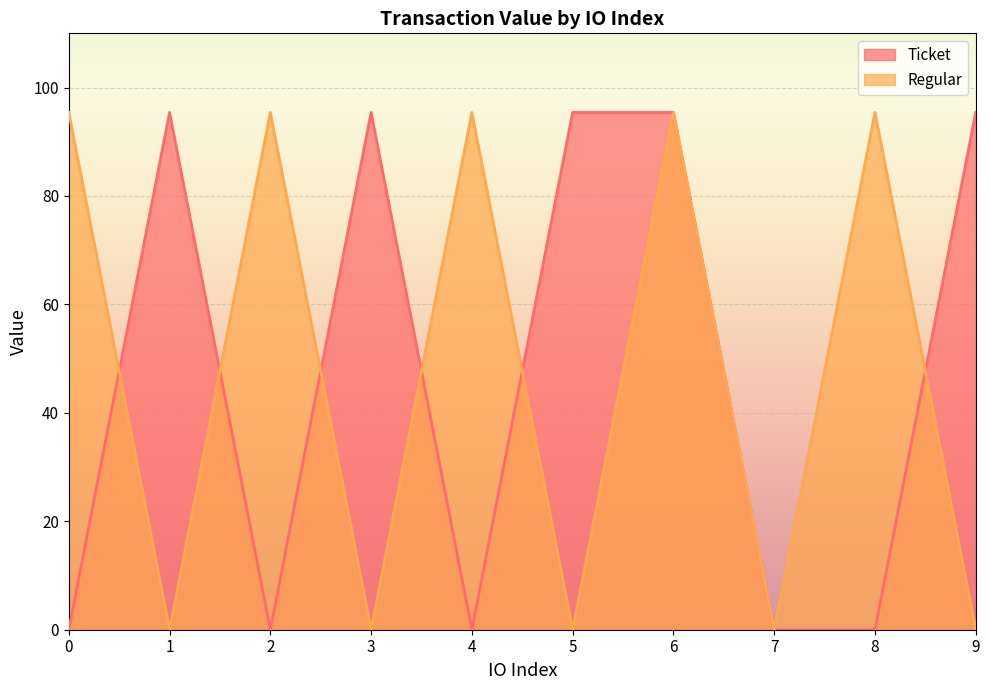

List the labels in order of Regular value, largest first.

0, 2, 4, 6, 8, 1, 3, 5, 7, 9